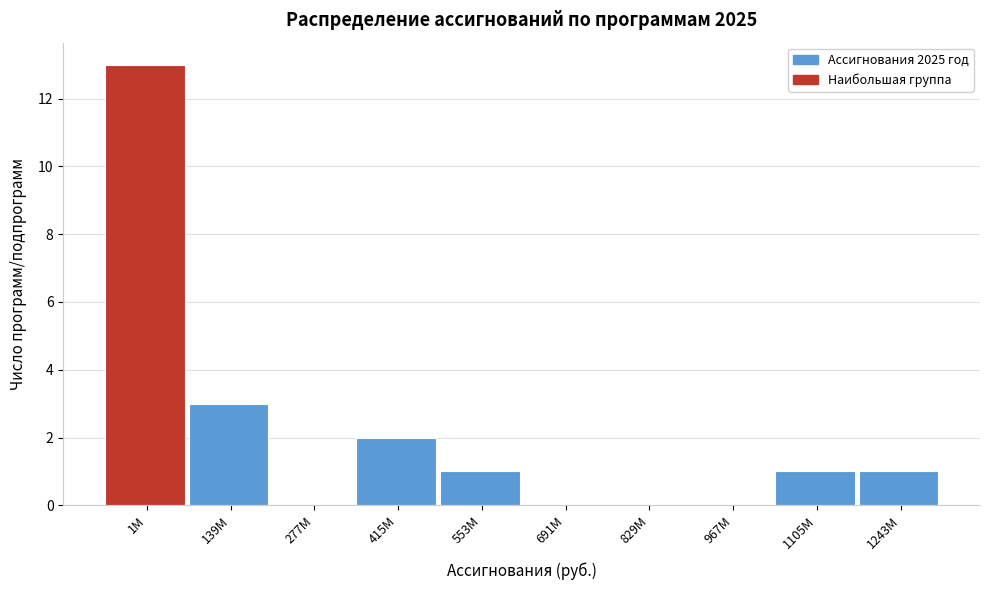

Reading left to right, extract all data points from this chart.

1M=13	139M=3	277M=0	415M=2	553M=1	691M=0	829M=0	967M=0	1105M=1	1243M=1